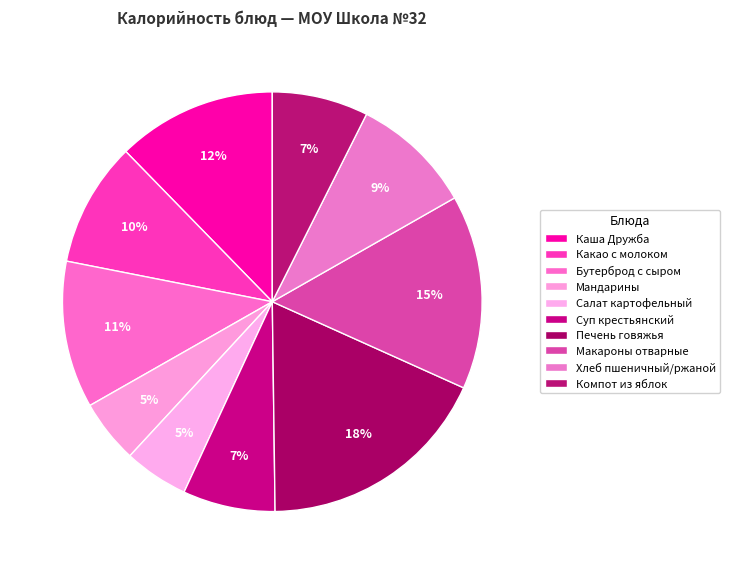

Between Салат картофельный and Какао с молоком, which is larger?

Какао с молоком